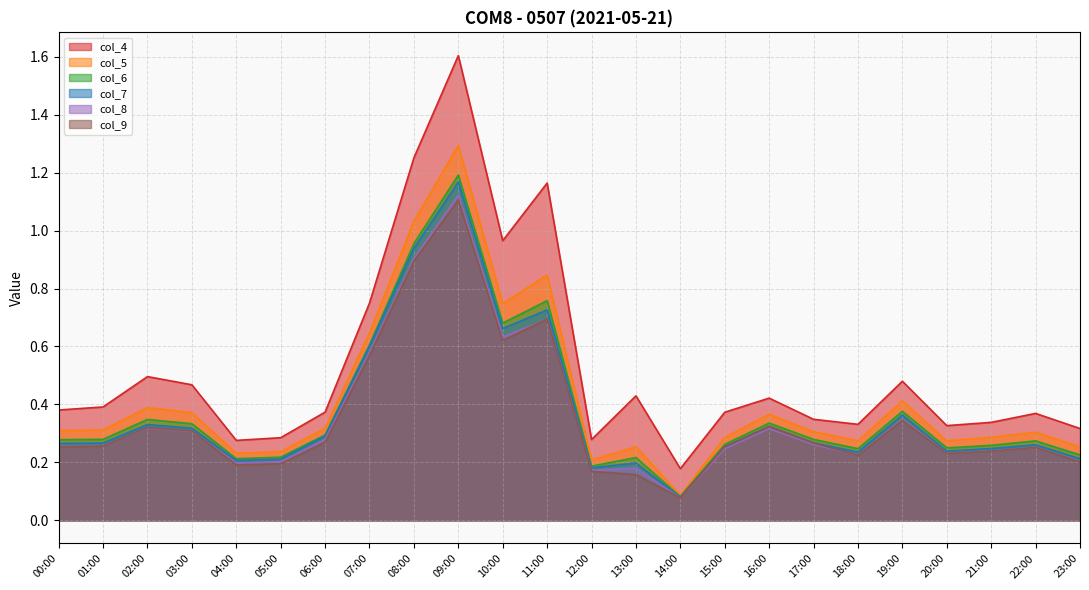

List the labels in order of col_5 value, largest first.

09:00, 08:00, 11:00, 10:00, 07:00, 19:00, 02:00, 03:00, 16:00, 06:00, 01:00, 00:00, 17:00, 22:00, 21:00, 15:00, 18:00, 20:00, 13:00, 23:00, 05:00, 04:00, 12:00, 14:00